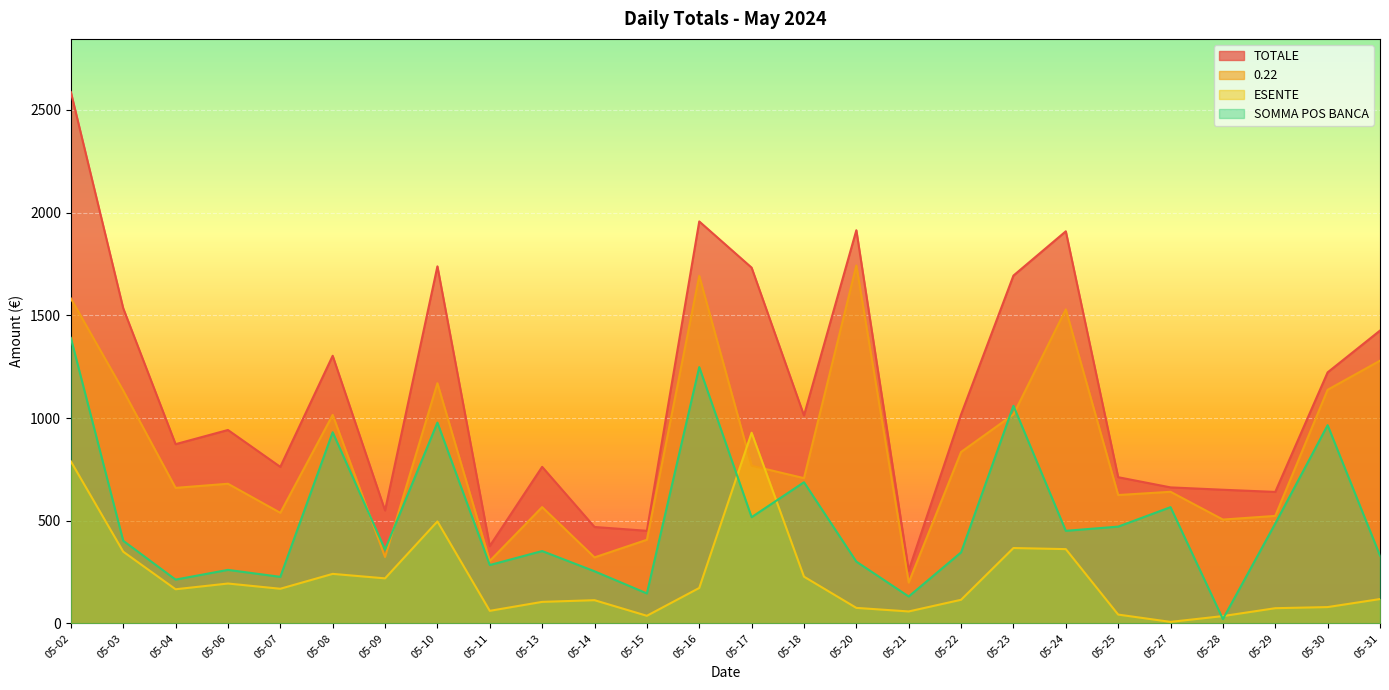

What value does the TOTALE series have at 05-15?

450.9